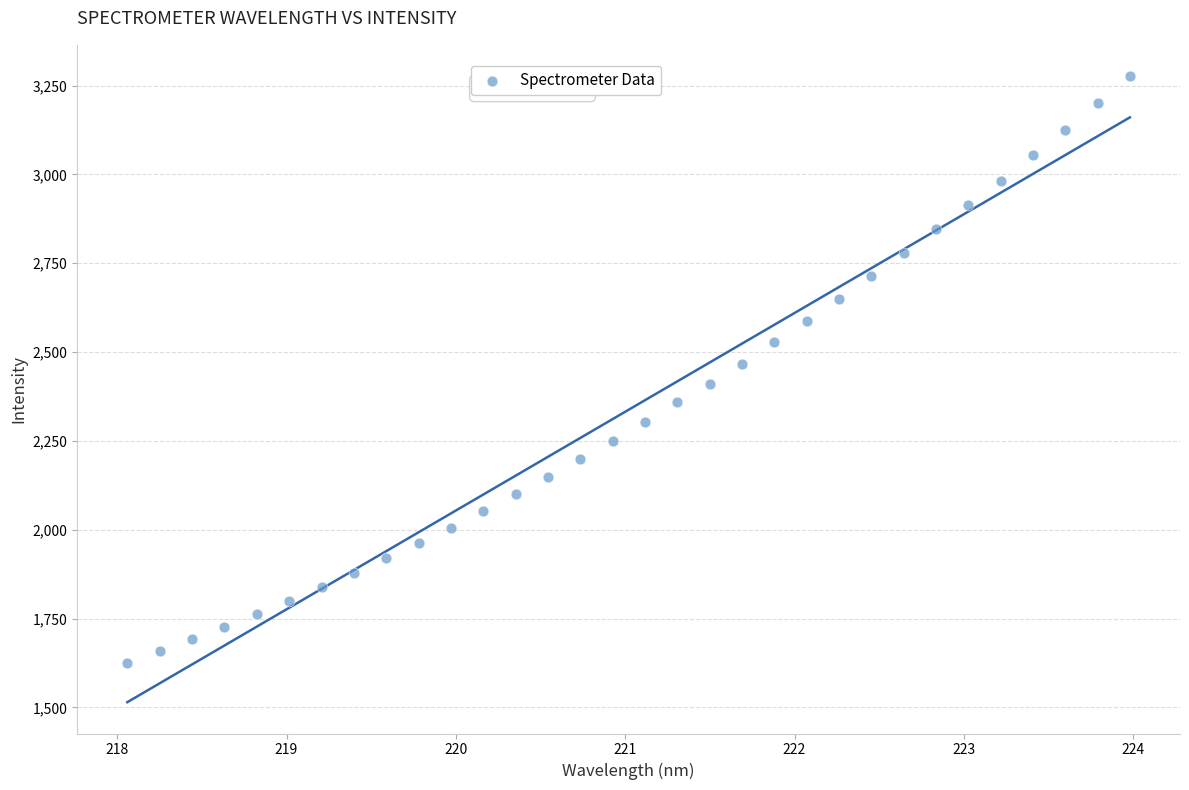

What is the range of X values (max minus min)?

5.9